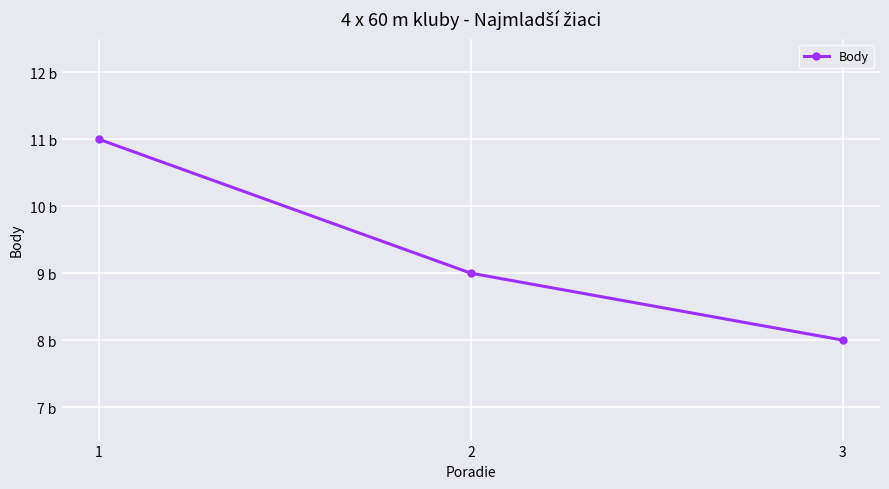

Reading left to right, what are all the values shown in this chart?

1=11	2=9	3=8